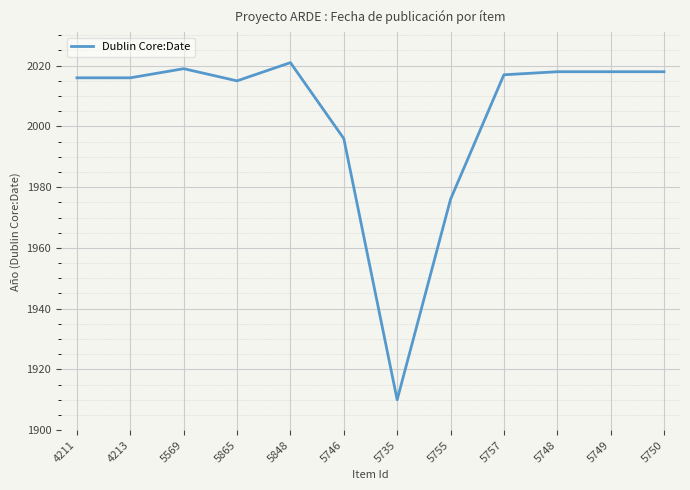

What is the ratio of the value at 5748 to the value at 5865?

1.0